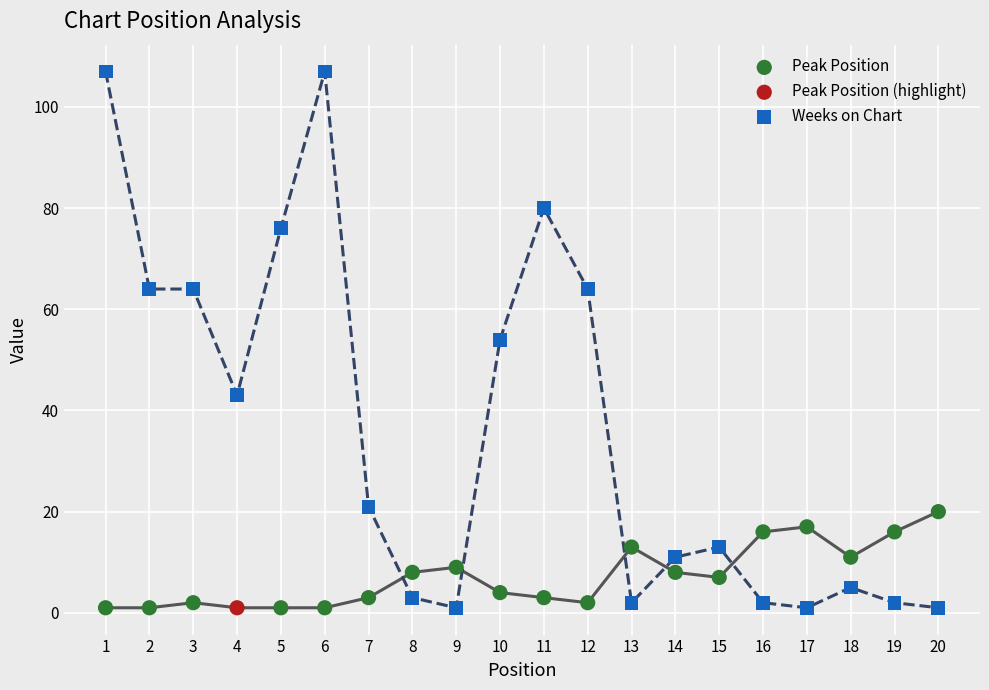

Which series contains the highest Y value?

Weeks on Chart